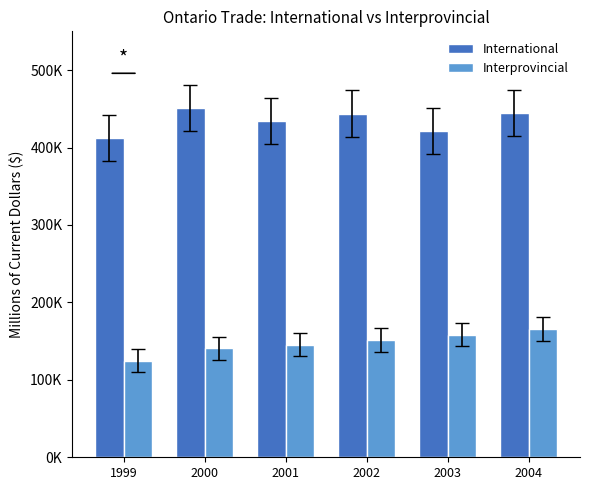

Where does the Interprovincial series first go above 151312?

2003